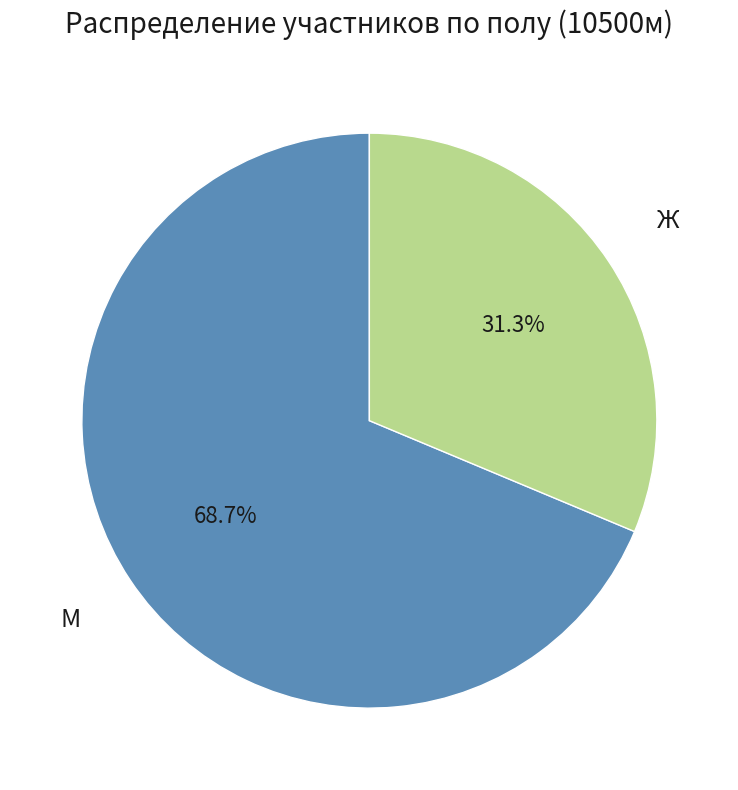

How many segments does this pie chart have?

2